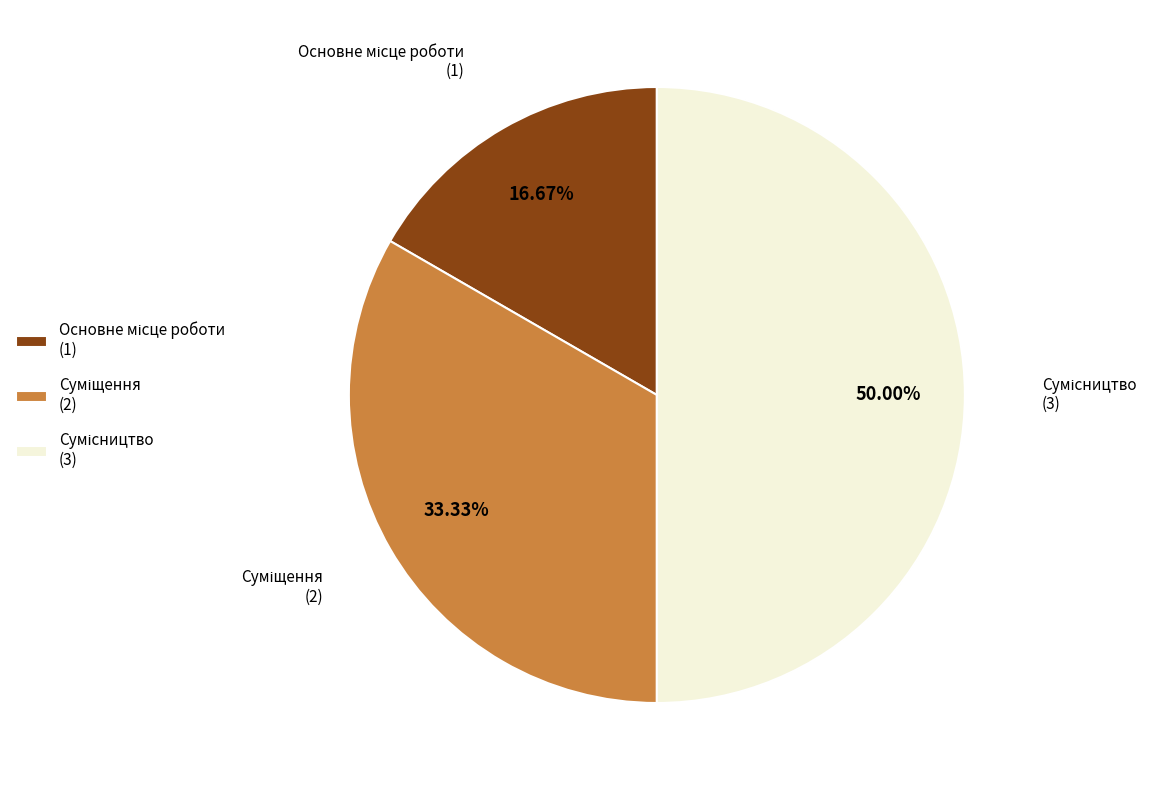

How many slices are in this pie chart?

3